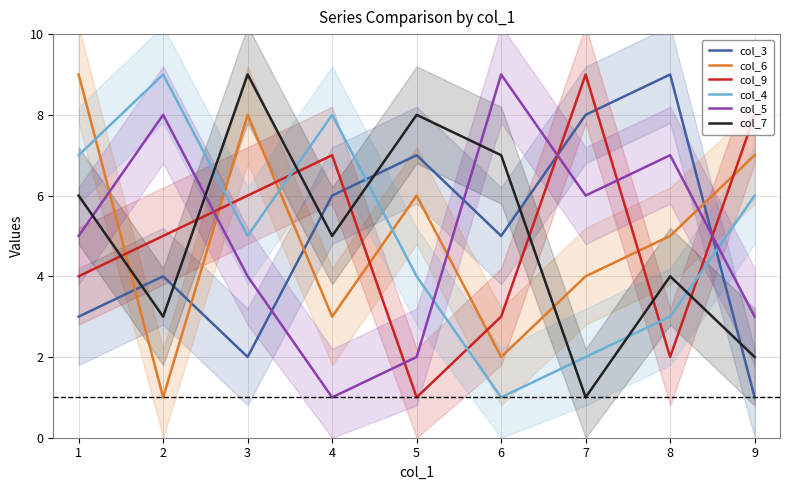

Is it true that col_5 equals 6 at 7?

True